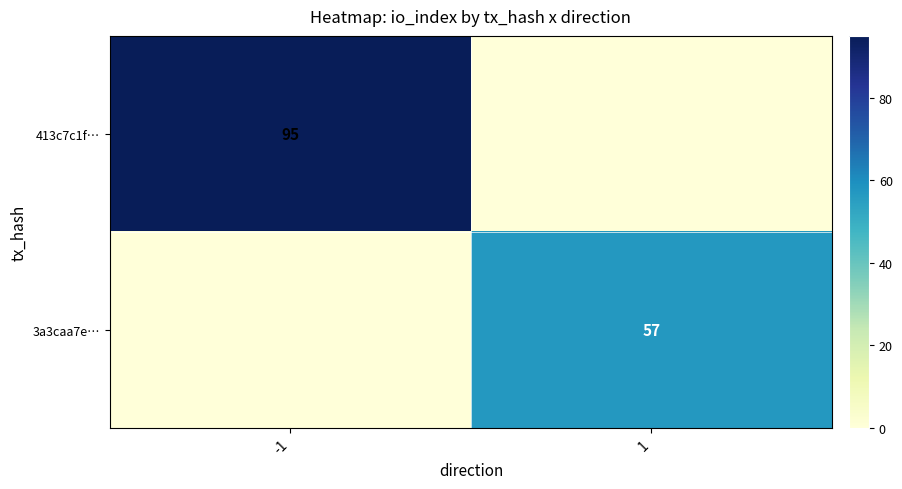

Is the value of 3a3caa7e… at 1 greater than the value of 413c7c1f… at -1?

No